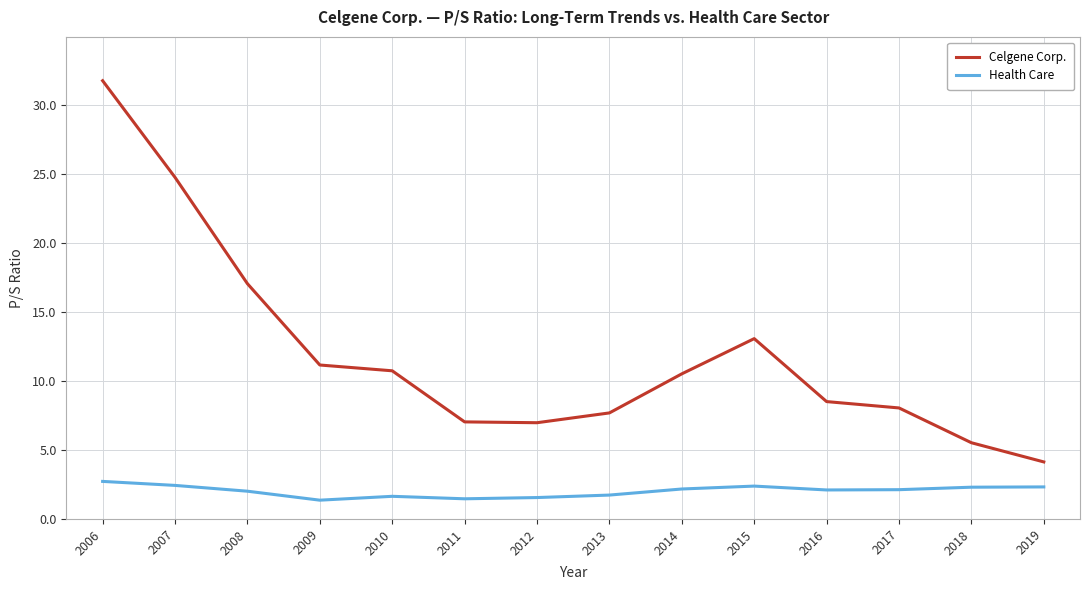

The value of Celgene Corp. at 2011 is 7.0. True or false?

True